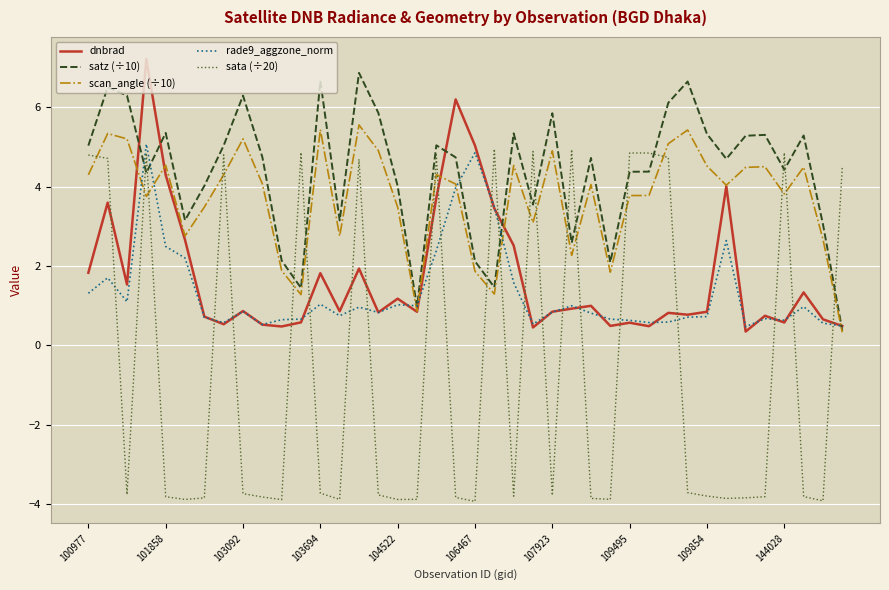

Which series has the largest total across all categories?

satz (÷10)